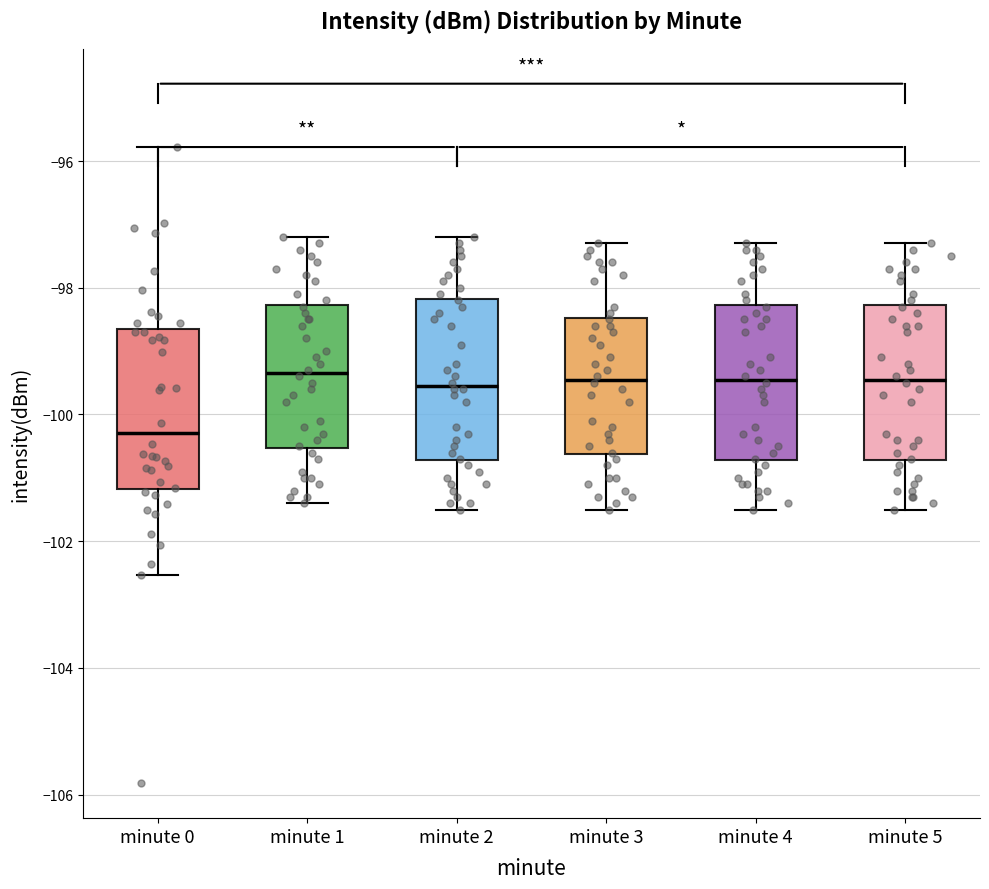

Where does the upper whisker of the box for minute 1 end on the y-axis? The values are not printed on the chart, so give them approximately, as read against the axis.

-97.2